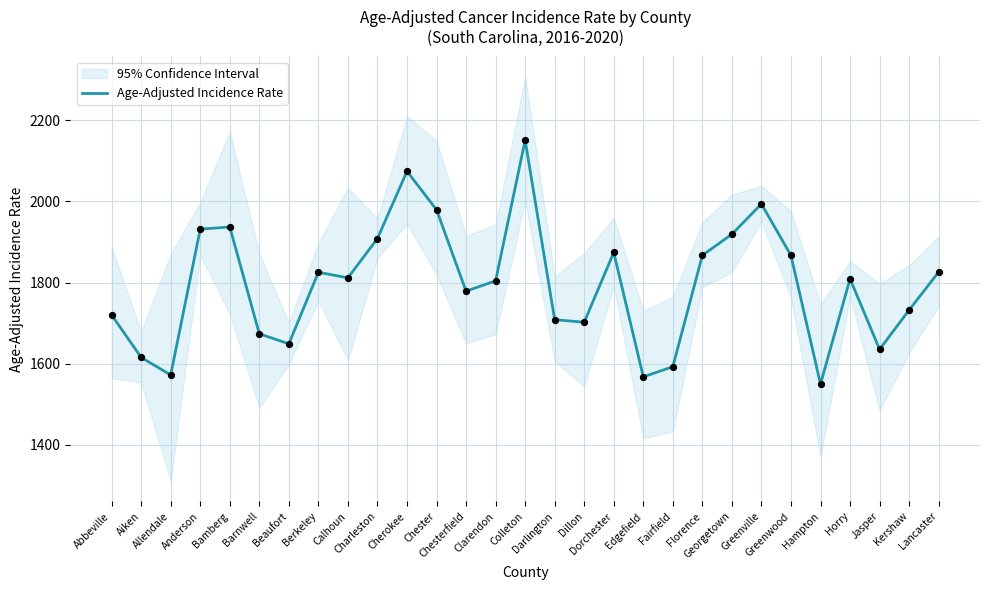

Which has a higher value, Dorchester or Horry?

Dorchester